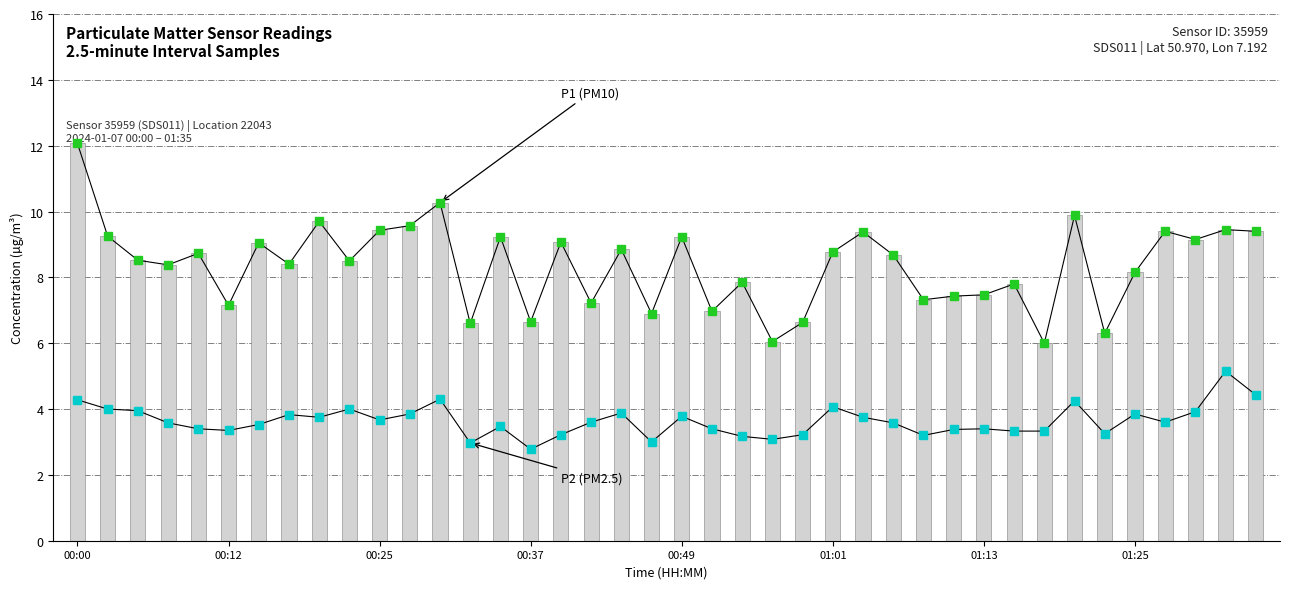

Is the value of P2 (PM2.5) at 11 greater than the value of P1 (PM10) at 12?

No